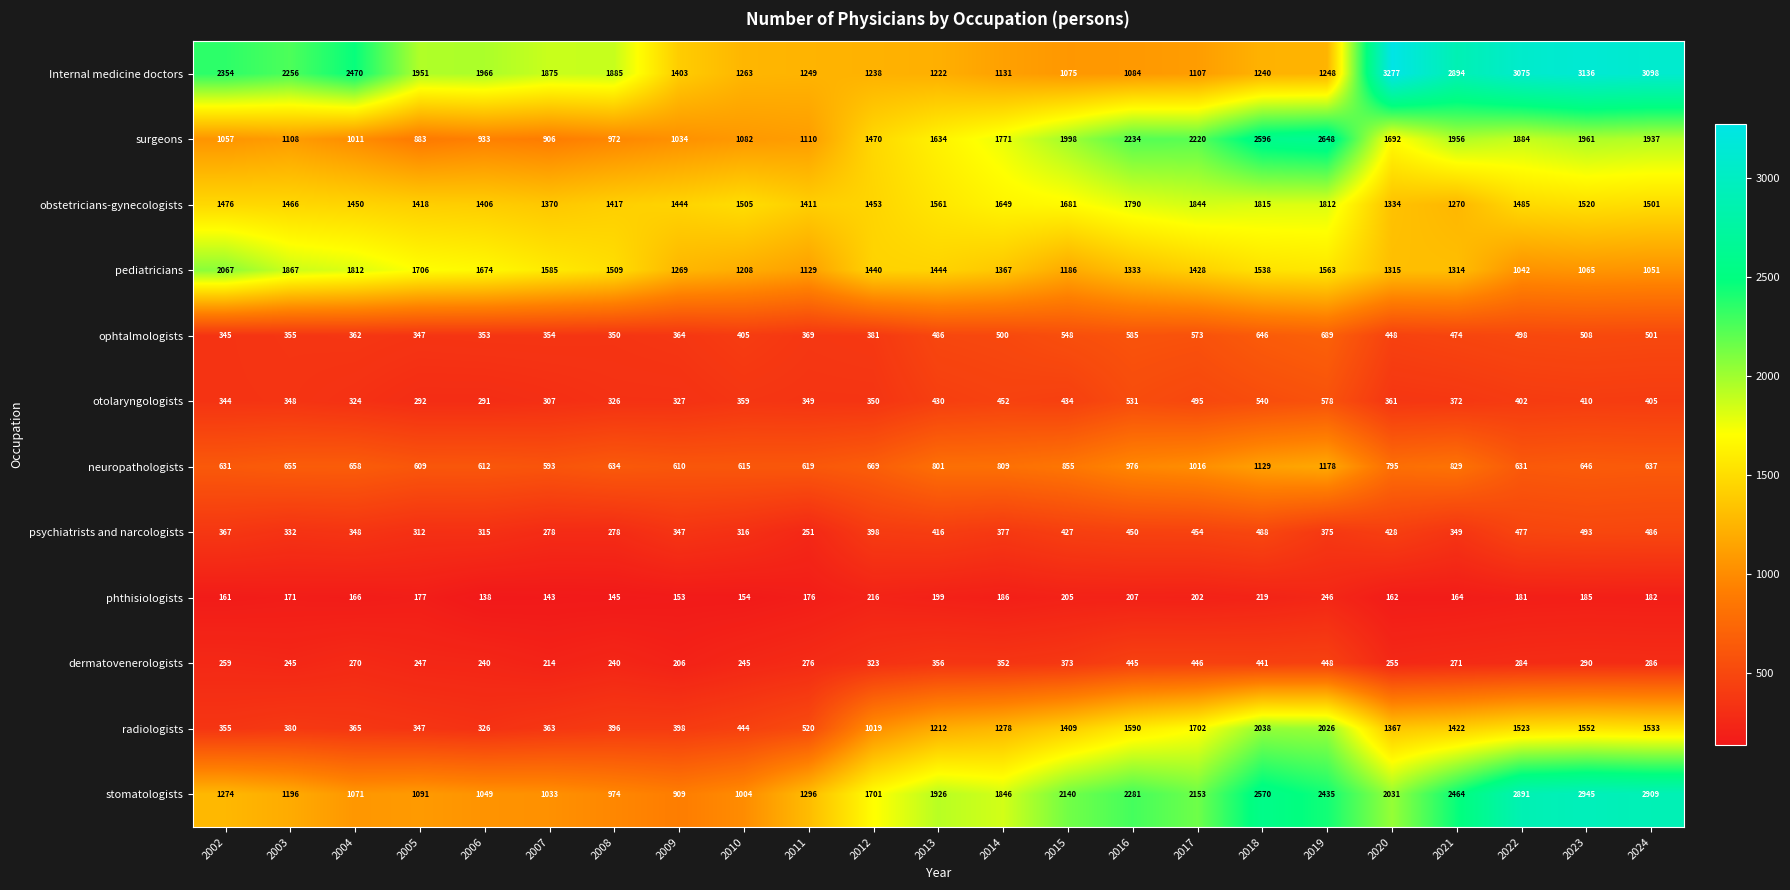

Which series has the widest spread of values?

Internal medicine doctors